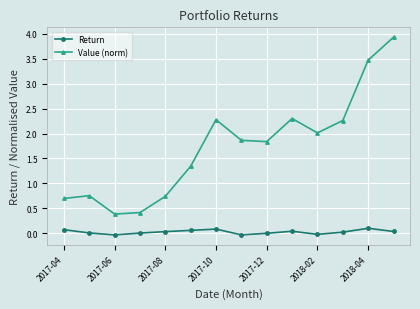

What is the sum of all Value (norm) values?

24.3